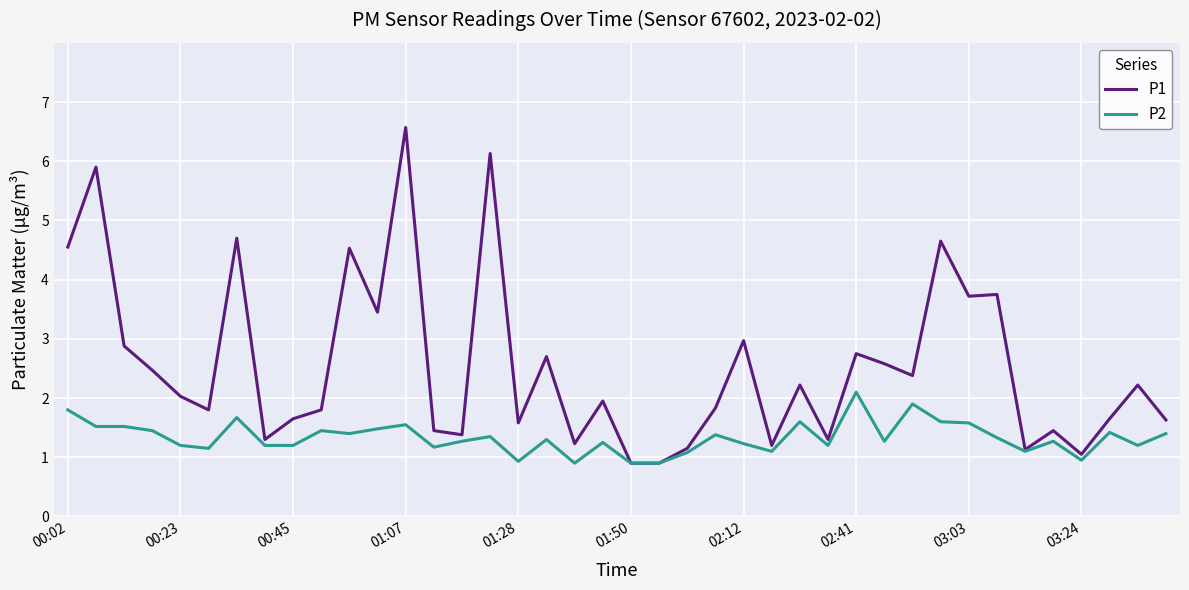

Which series has the largest total across all categories?

P1